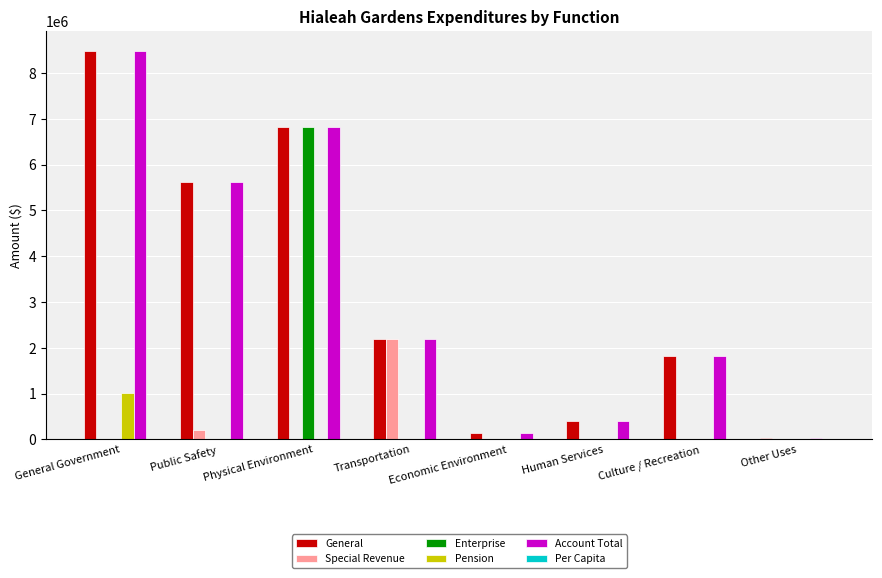

At which label does Special Revenue reach its peak?

Transportation